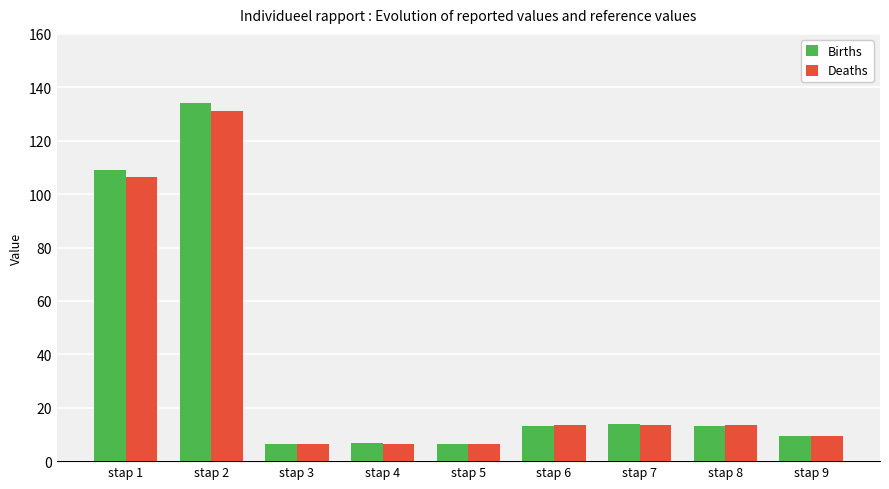

What is the average value of the Births series?

34.7